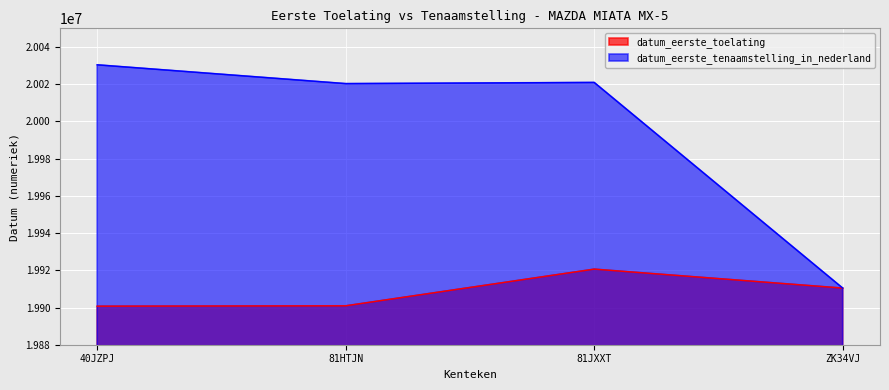

What is the average value of the datum_eerste_toelating series?

19908165